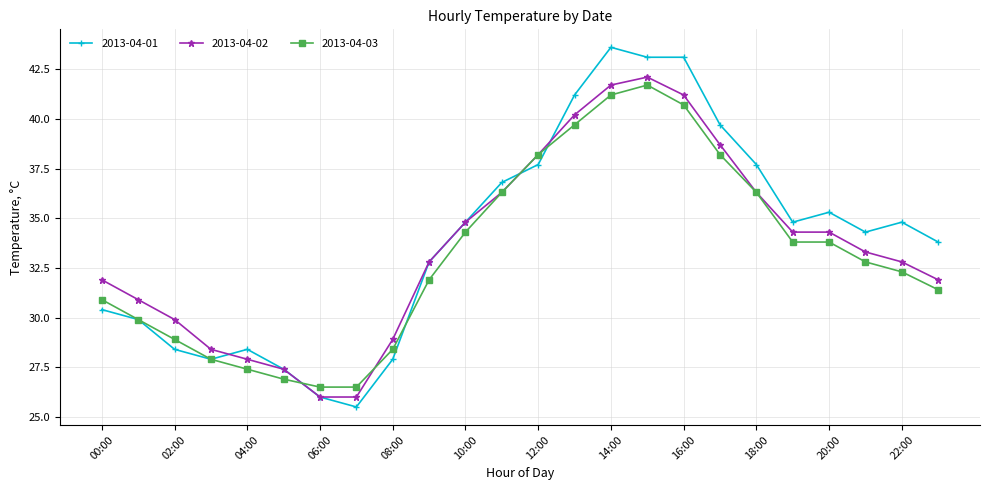

What is the minimum value for 2013-04-02?

26.0